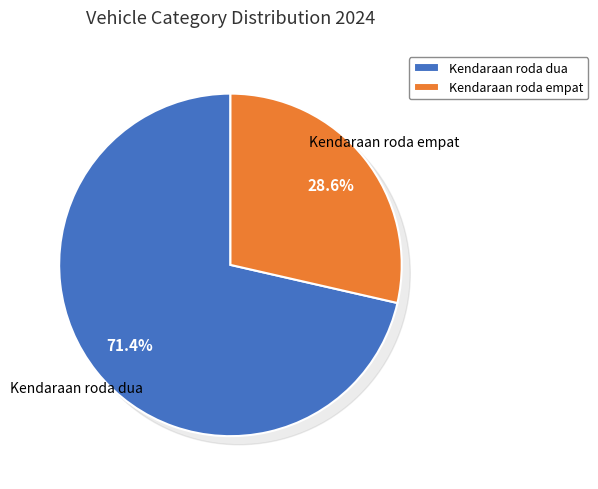

The Kendaraan roda empat slice represents 22% of the pie. True or false?

False